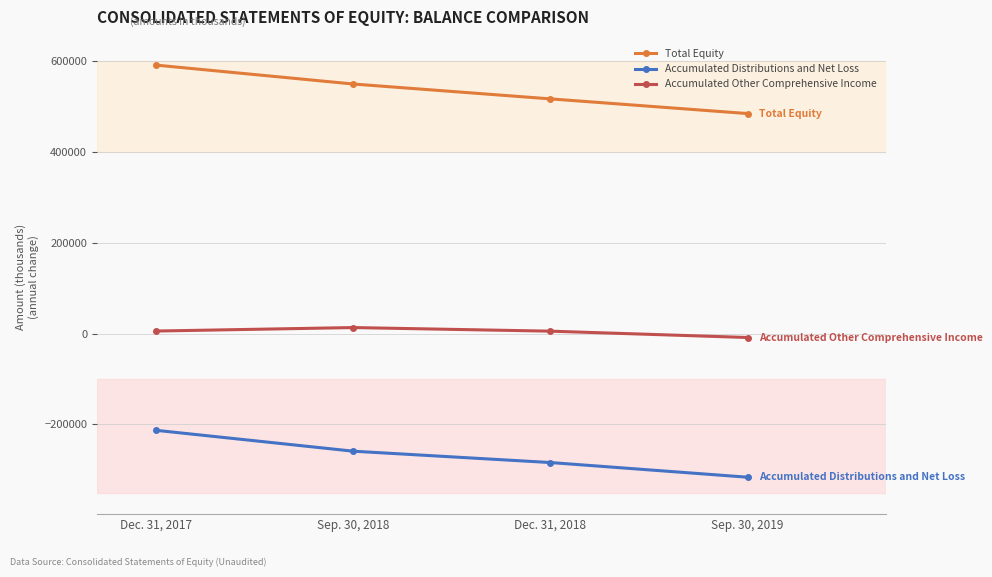

True or false: Accumulated Other Comprehensive Income and Accumulated Distributions and Net Loss intersect in this chart.

False